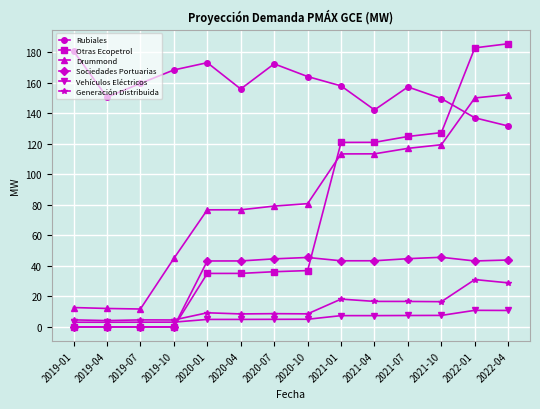

True or false: Drummond and Generación Distribuida cross at least once.

False